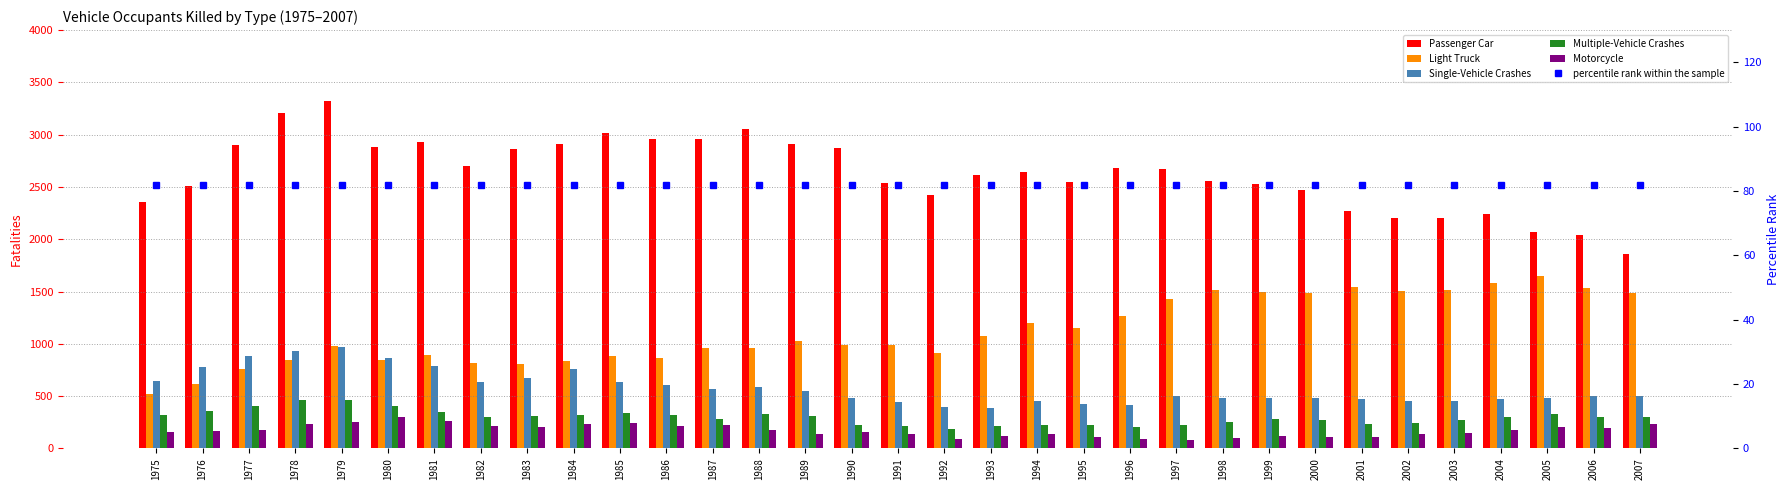

How many values in the Light Truck series exceed 987?

16